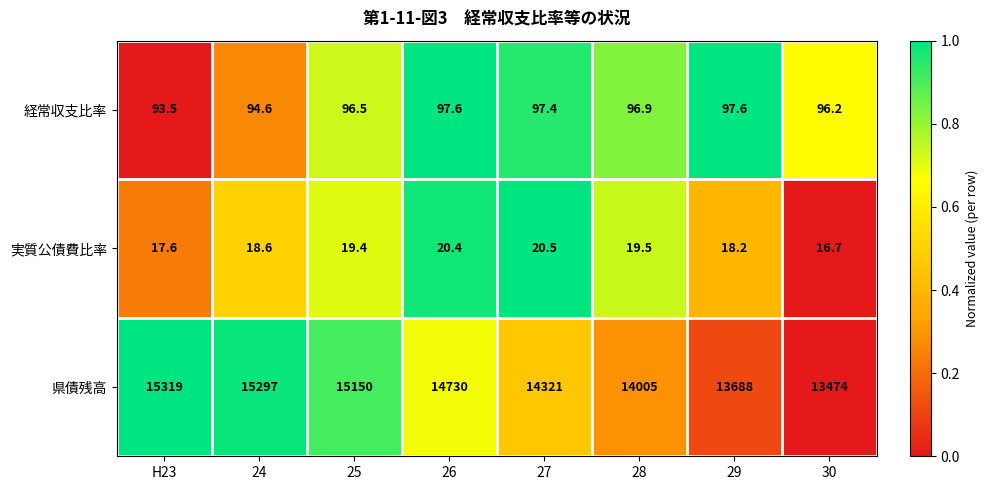

Rank the series at 24 from lowest to highest value.

実質公債費比率, 経常収支比率, 県債残高